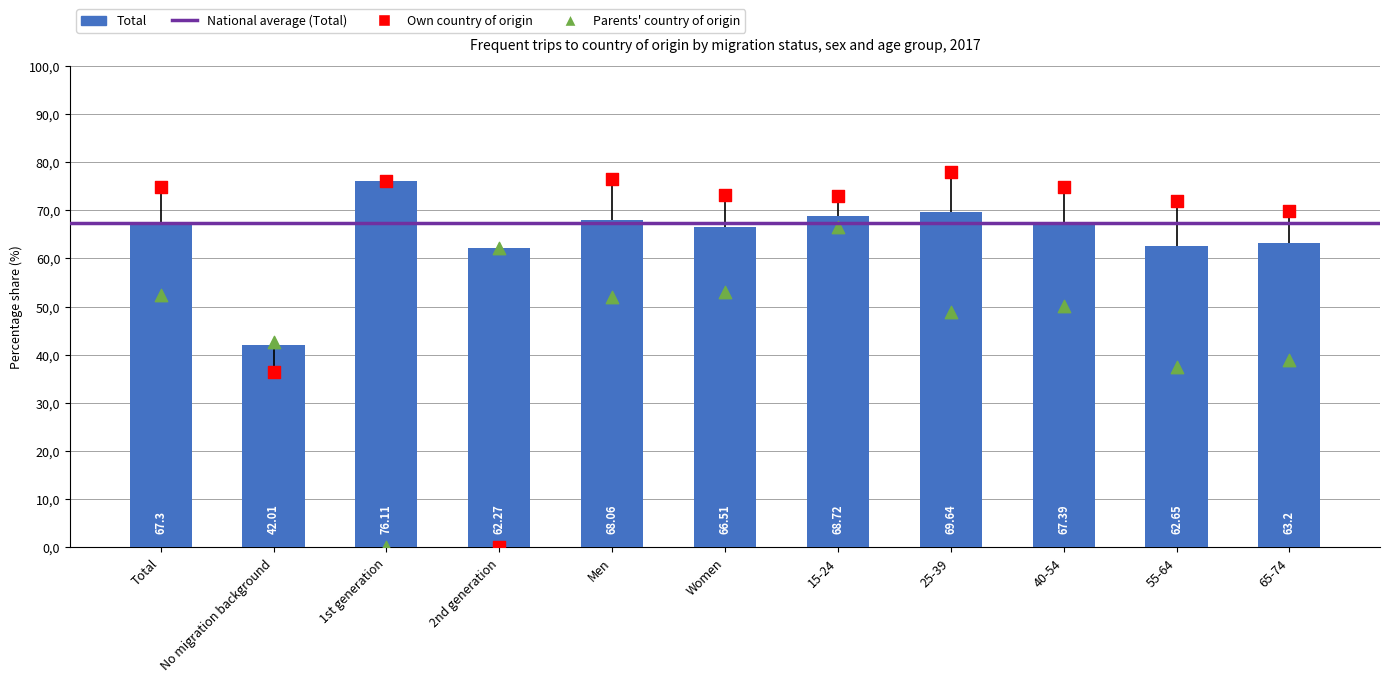

Which series has the largest Y range (max minus min)?

Own country of origin